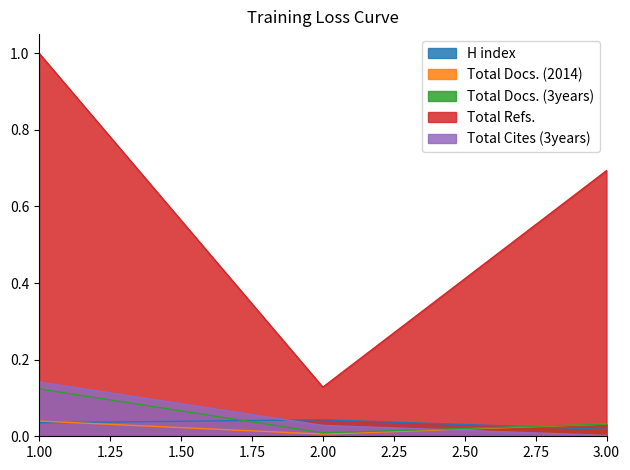

Count the number of categories in the chart.

3